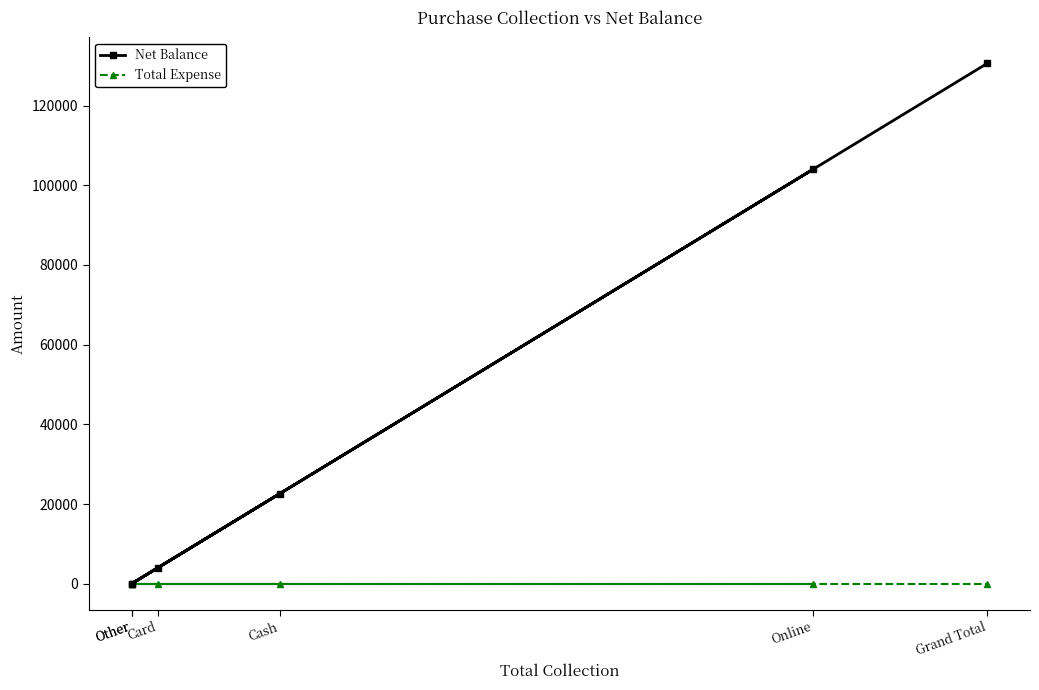

At which category does Net Balance reach its first local valley?

Other